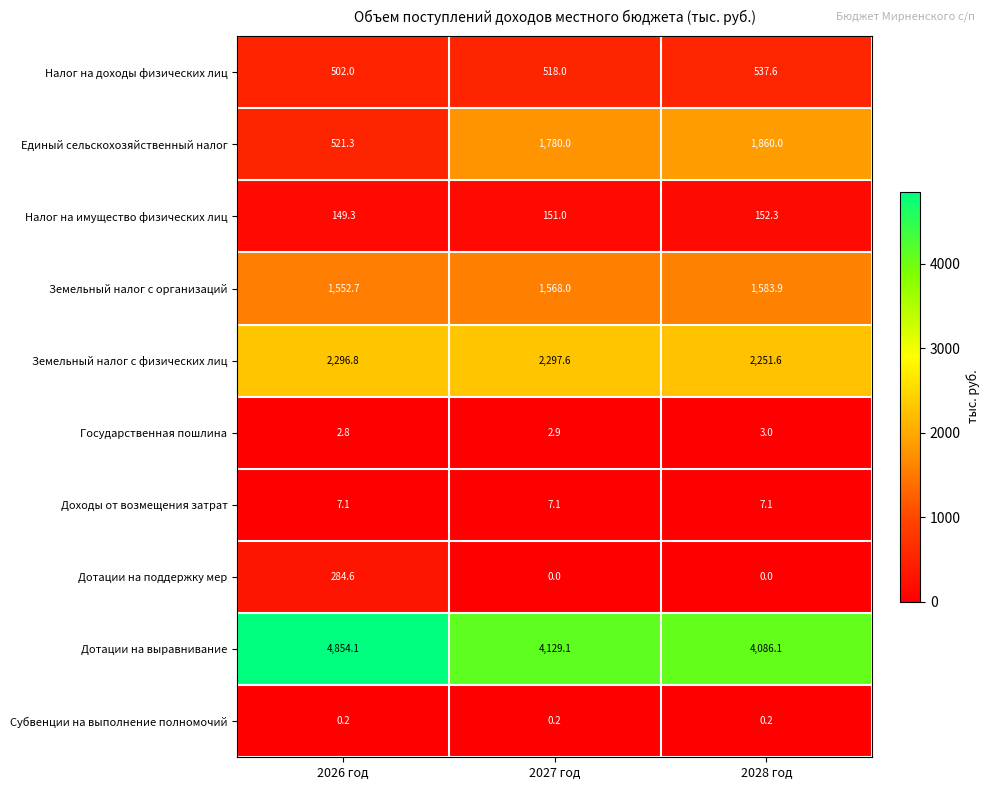

The value of Налог на имущество физических лиц at 2028 год is 152.3. True or false?

True